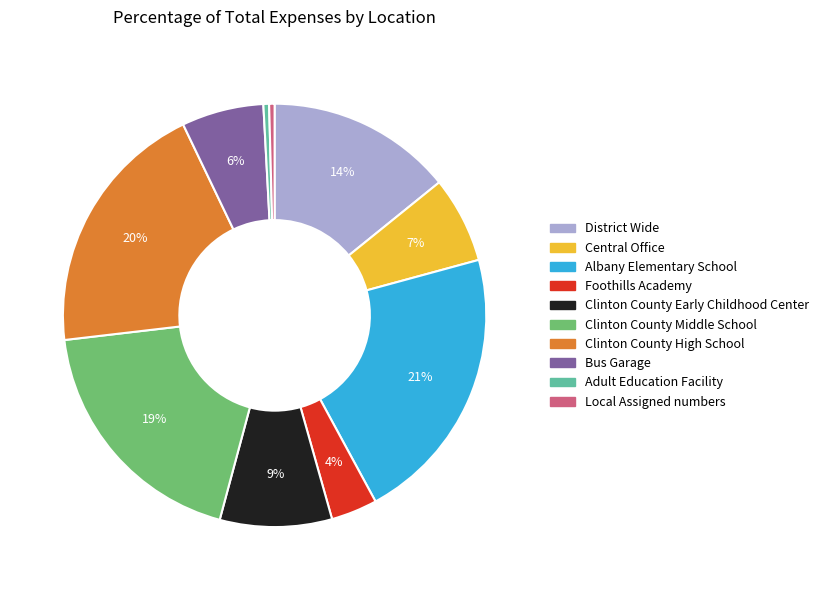

How many slices are in this pie chart?

10